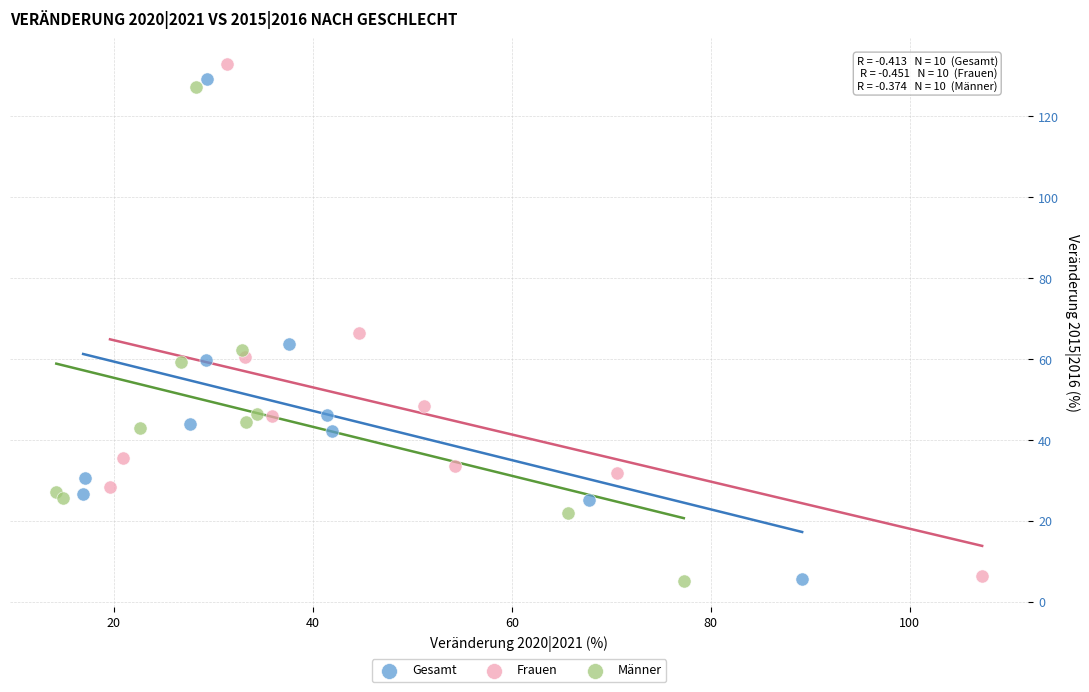

What are all the series names shown in the legend?

Gesamt, Frauen, Männer